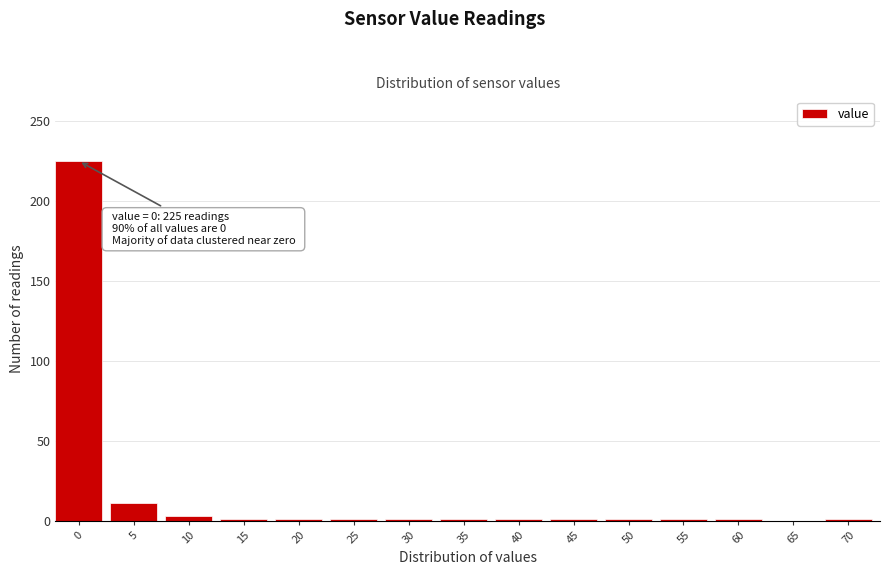

What is the maximum value shown in the chart?

225